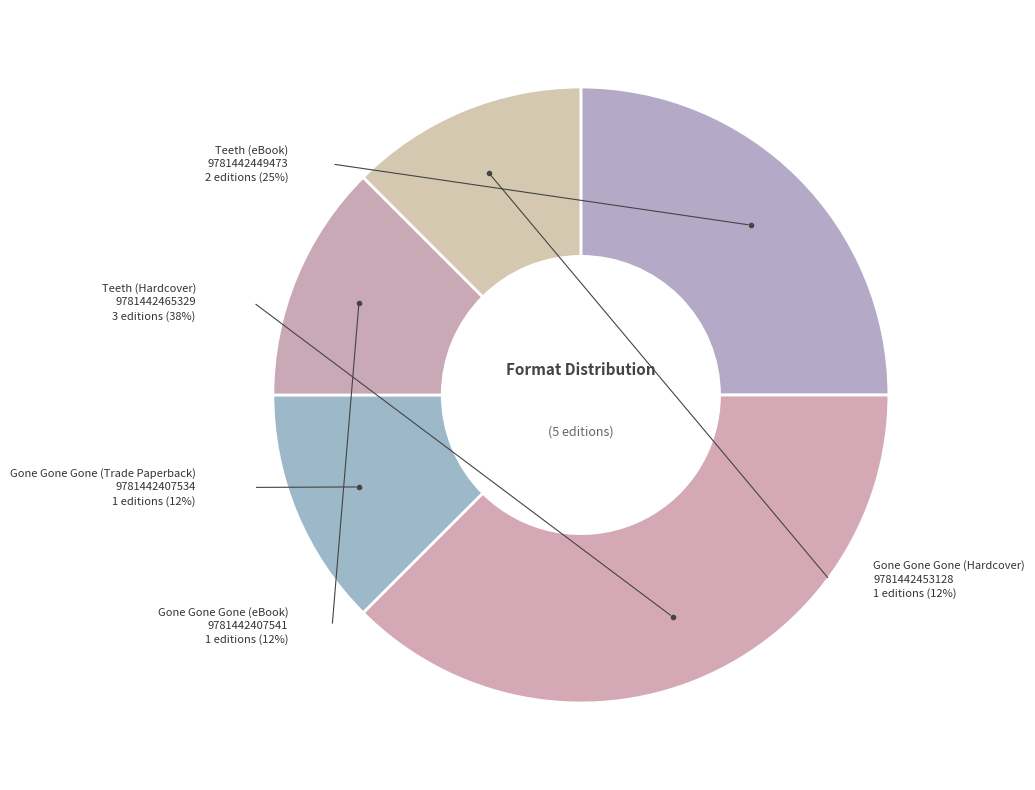

How many slices are in this pie chart?

5